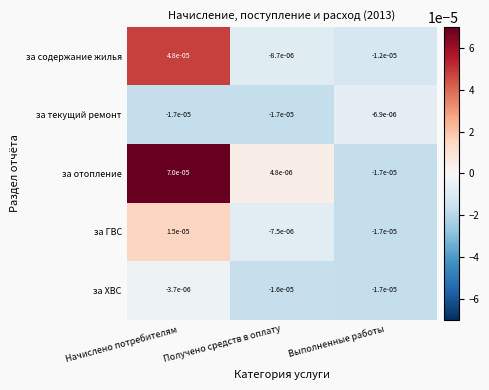

How many distinct data groups are displayed?

5